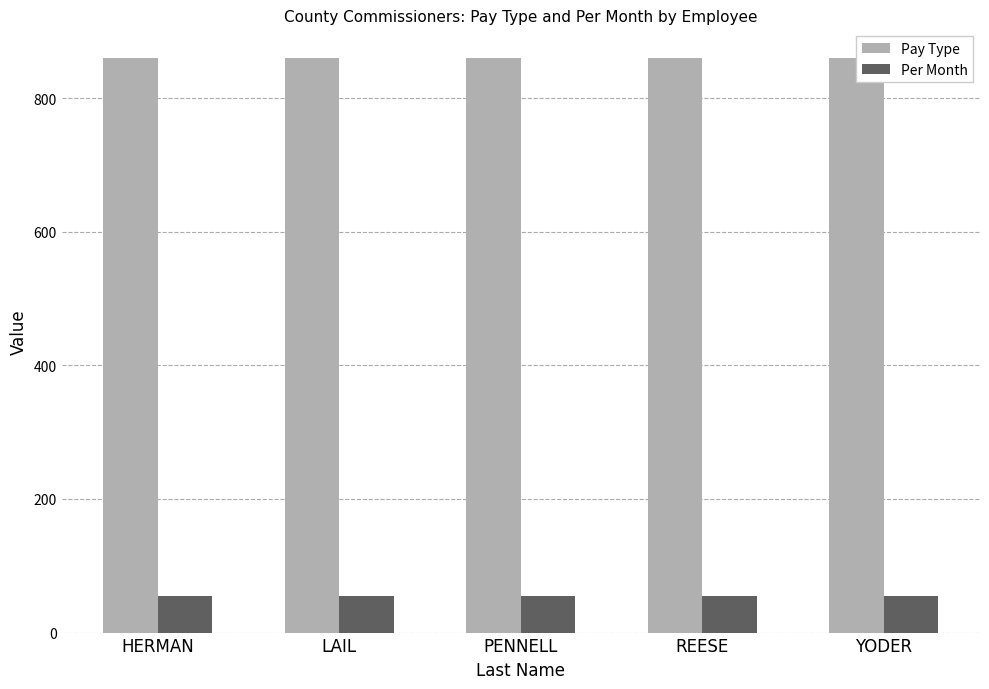

How many groups of bars are there?

5